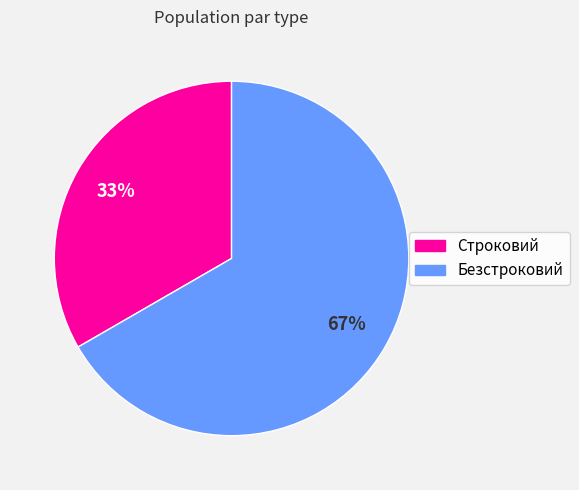

Do Строковий and Безстроковий together represent more than half of the pie?

Yes